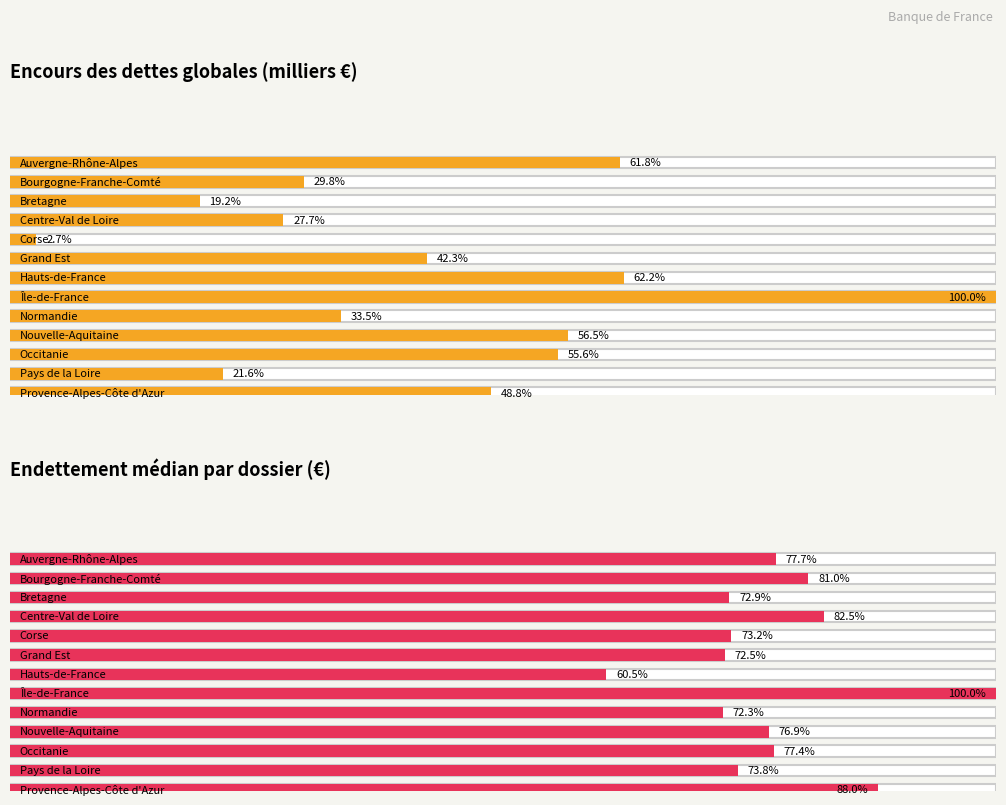

True or false: Encours des dettes has a value of 140992.6 at Centre-Val de Loire.

False